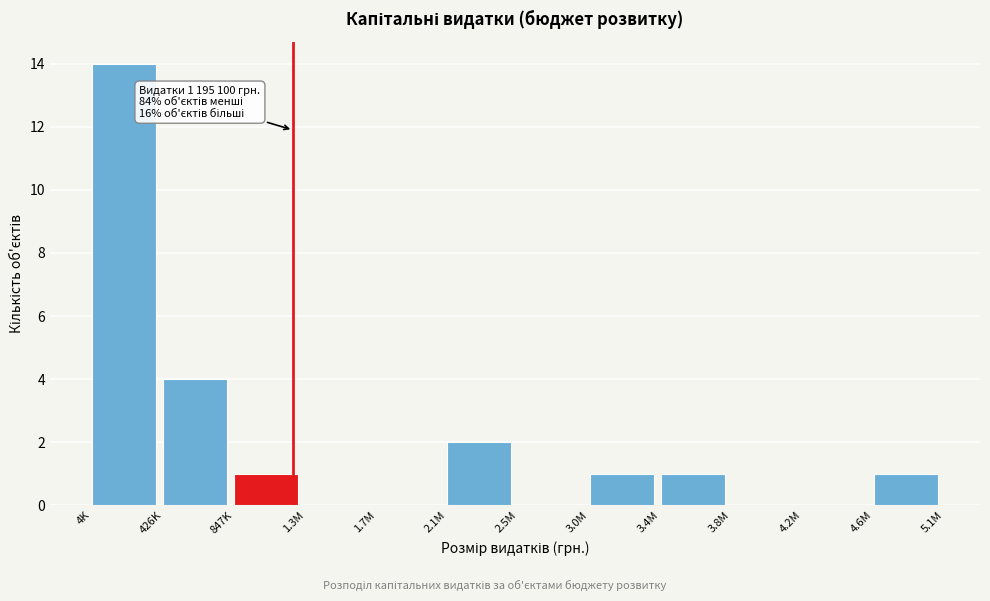

Reading right to left, what are all the values shown in this chart?

4.6M=1	4.2M=0	3.8M=0	3.4M=1	3.0M=1	2.5M=0	2.1M=2	1.7M=0	1.3M=0	847K=1	426K=4	4K=14